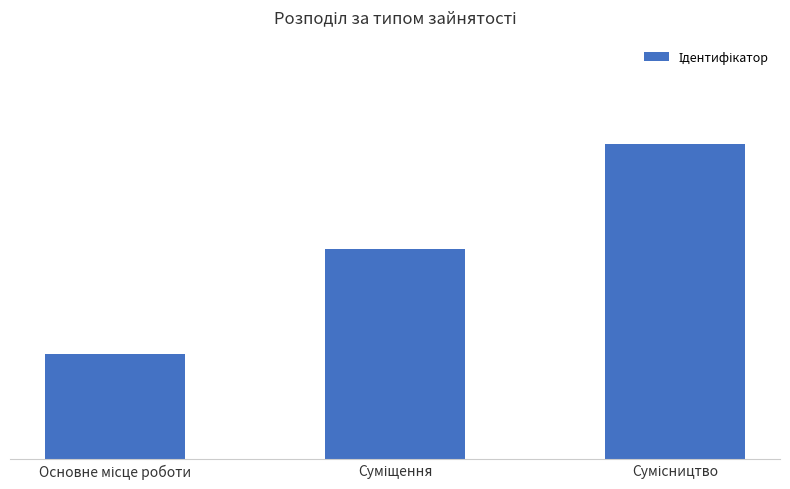

Count the number of categories in the chart.

3